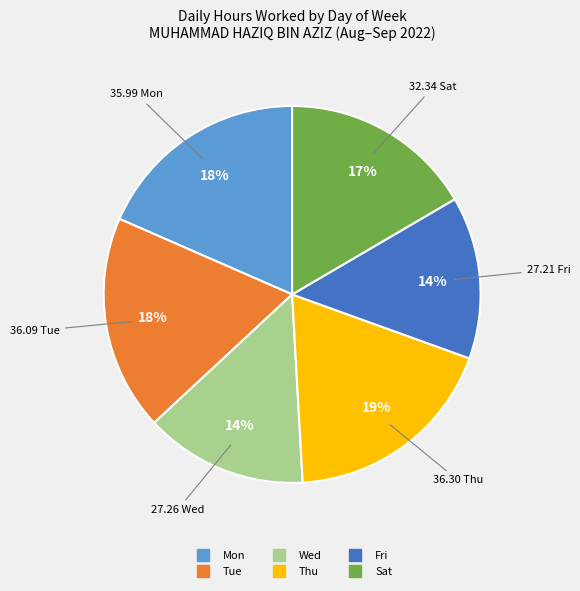

Is there any slice that represents more than half of the pie?

No